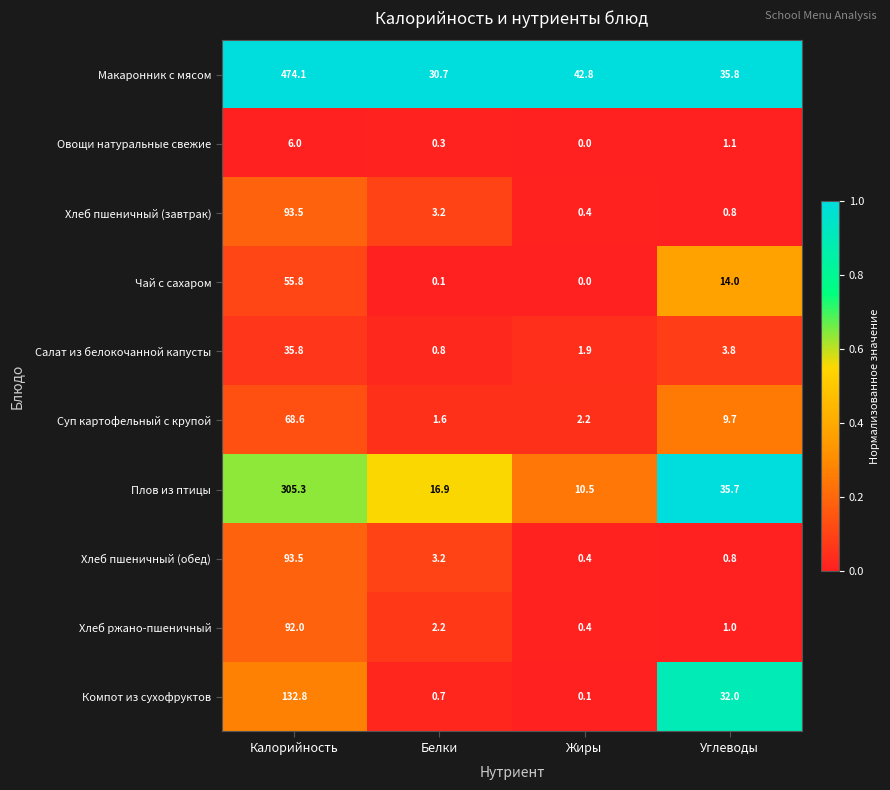

Which category has the highest value in the Хлеб пшеничный (завтрак) series?

Калорийность